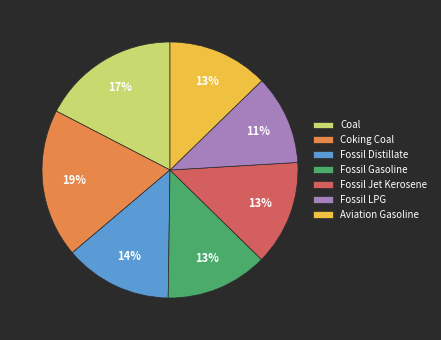

Which category has the biggest portion of the pie?

Coking Coal